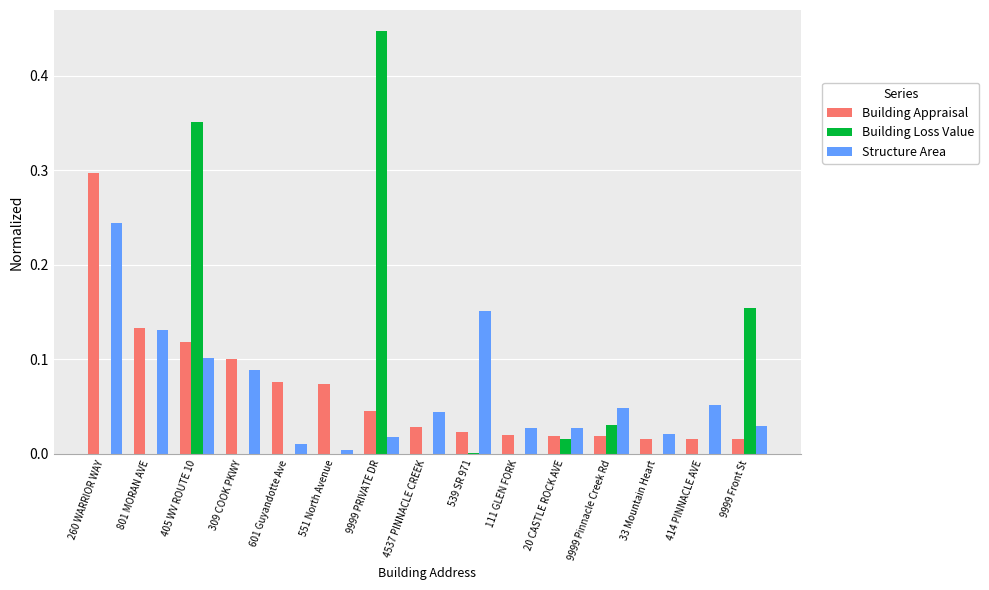

Which category has the highest value in the Building Appraisal series?

260 WARRIOR WAY